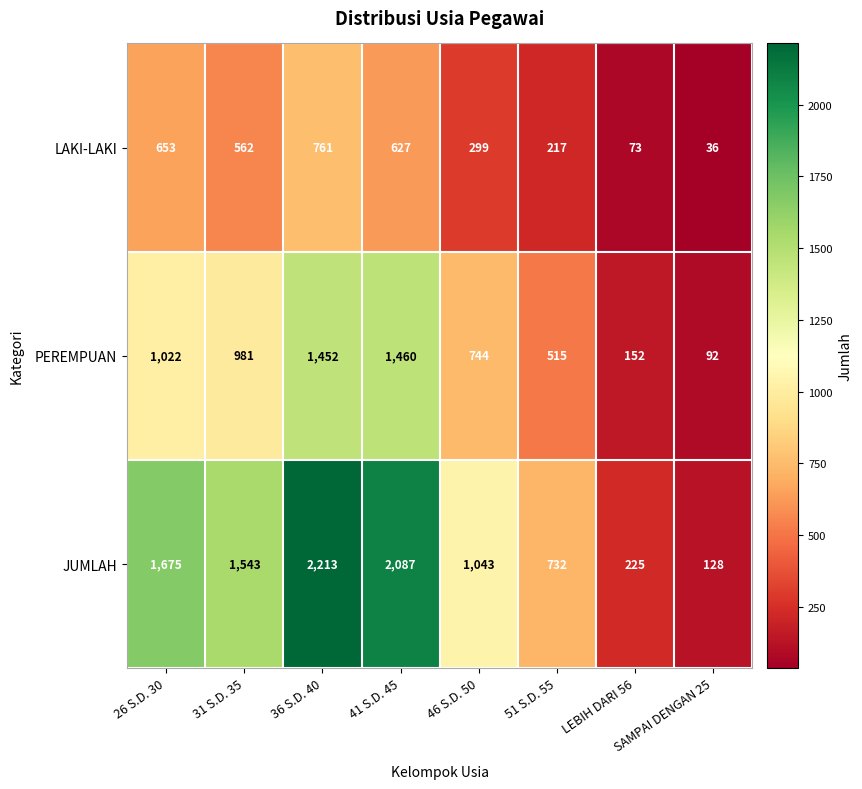

How many data points does each series have?

8